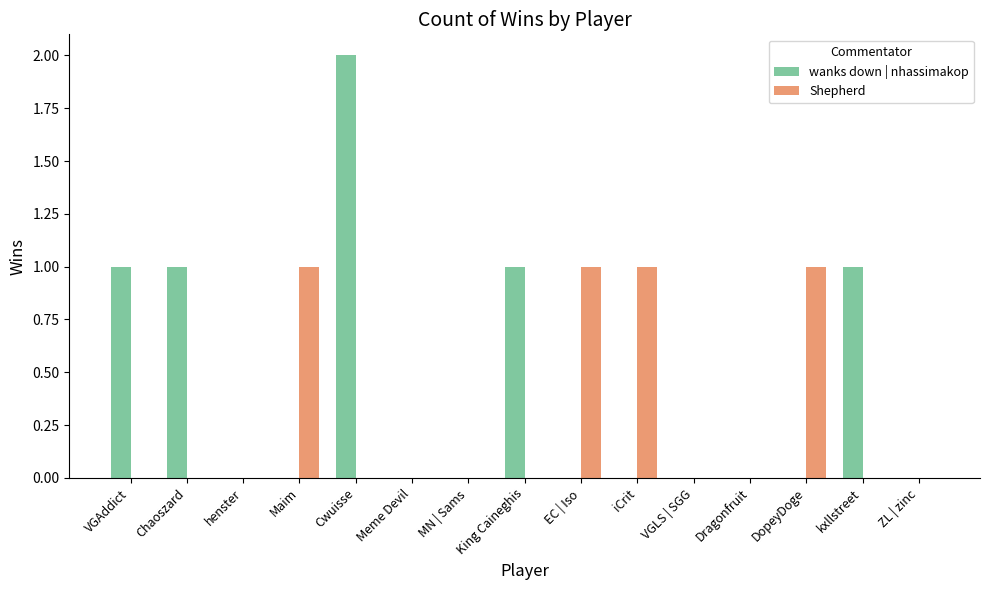

How many groups of bars are there?

15